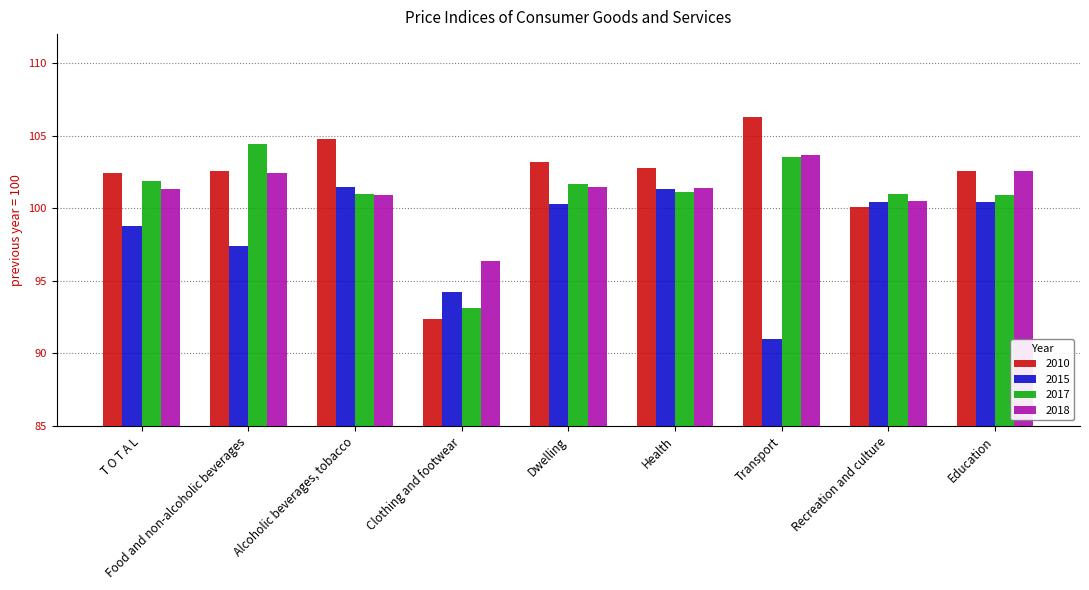

At which label does 2018 reach its minimum?

Clothing and footwear